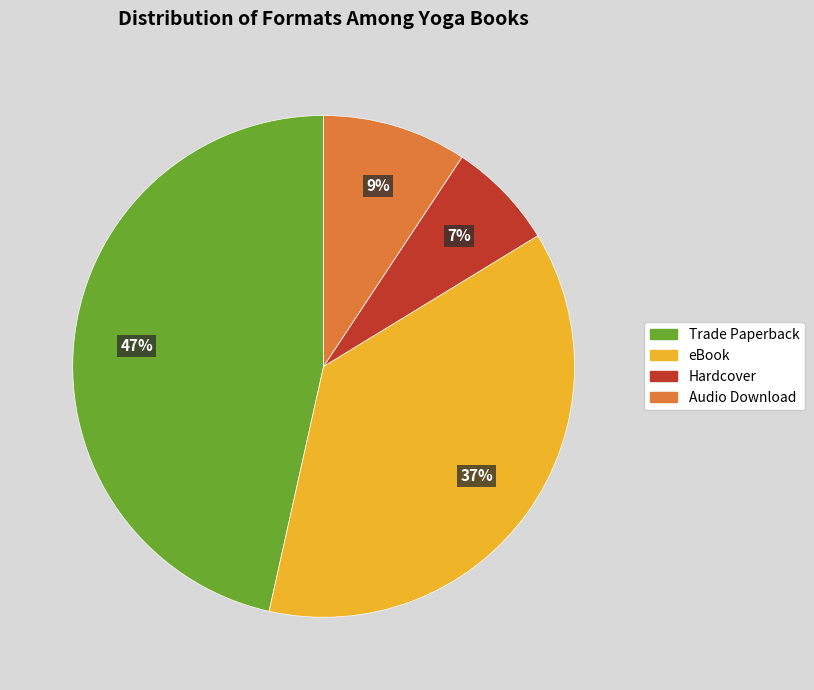

How many segments does this pie chart have?

4